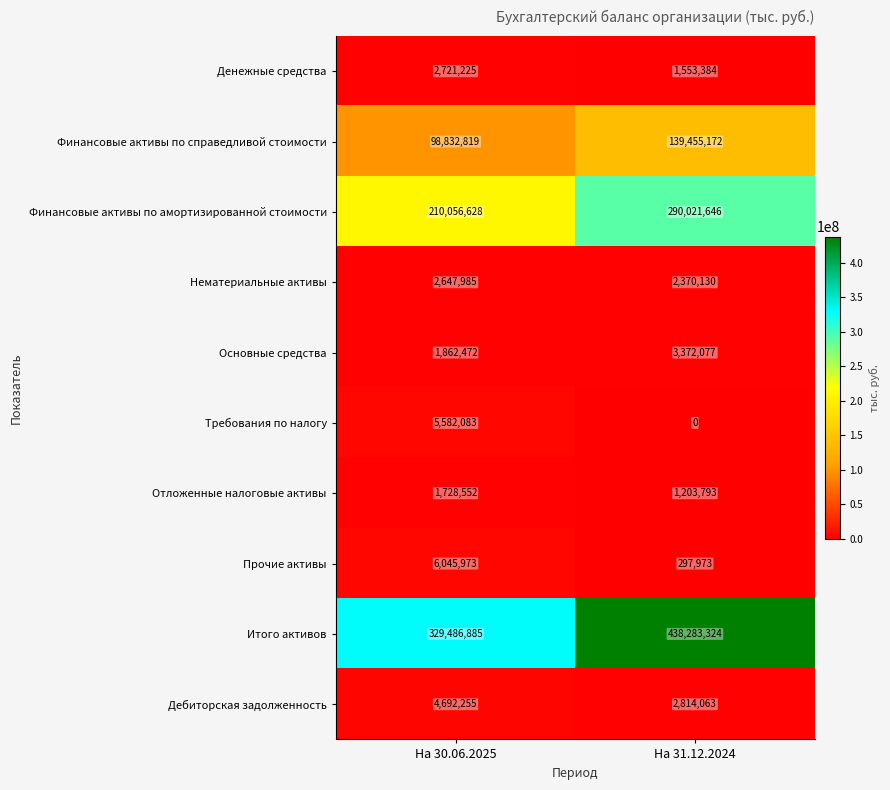

What is the sum of all Основные средства values?

5234549